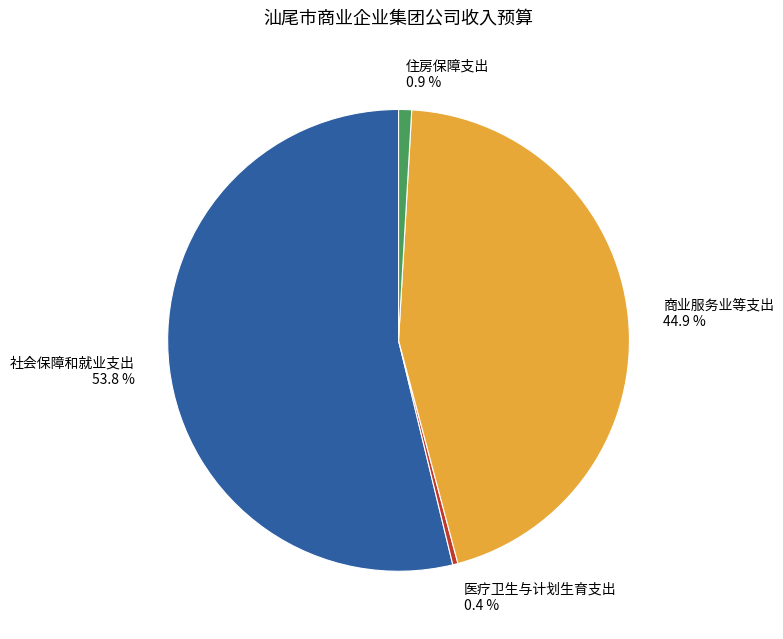

Is there a majority slice in this chart?

Yes